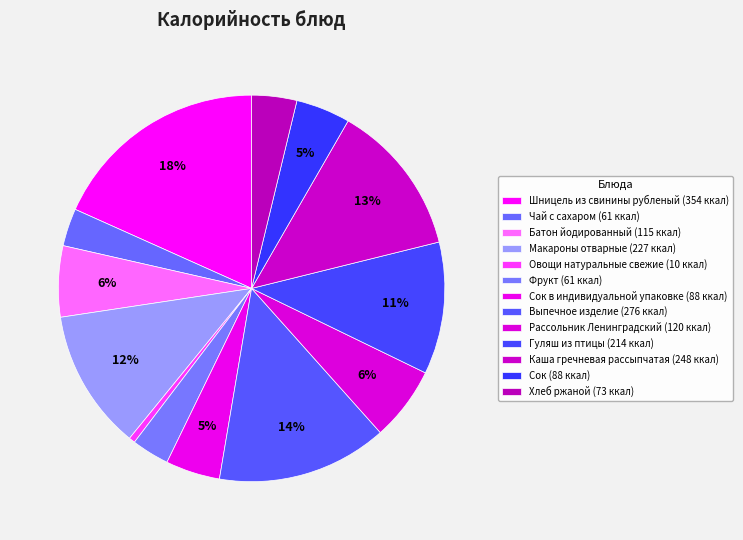

Is there a majority slice in this chart?

No